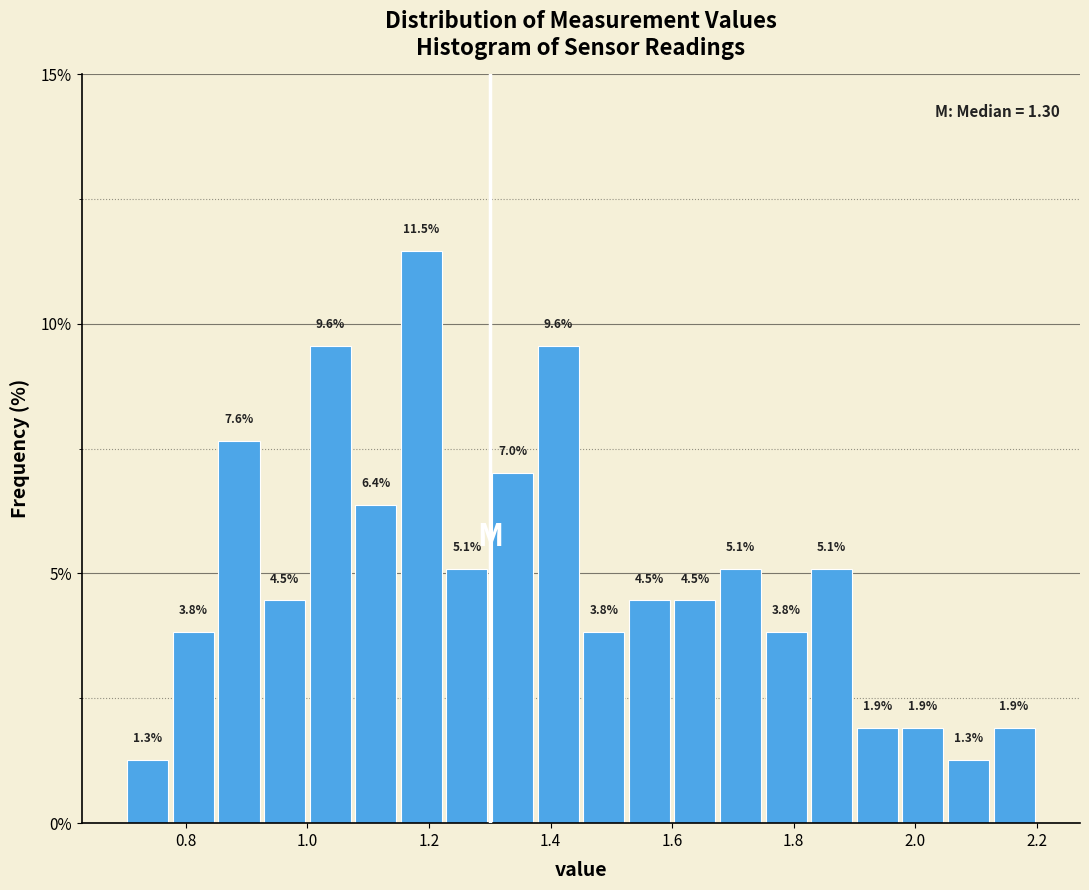

Around what value on the x-axis is the tallest bar? Give the approximate position of its centre, as read against the axis.

1.18